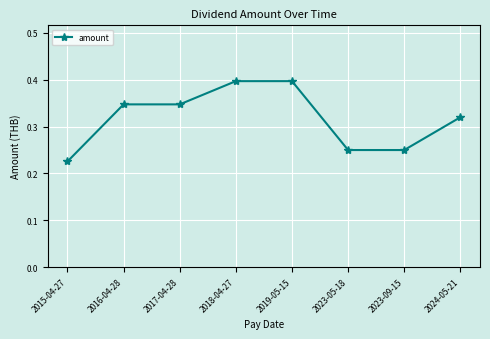

Which category has the lowest value across all series?

2015-04-27